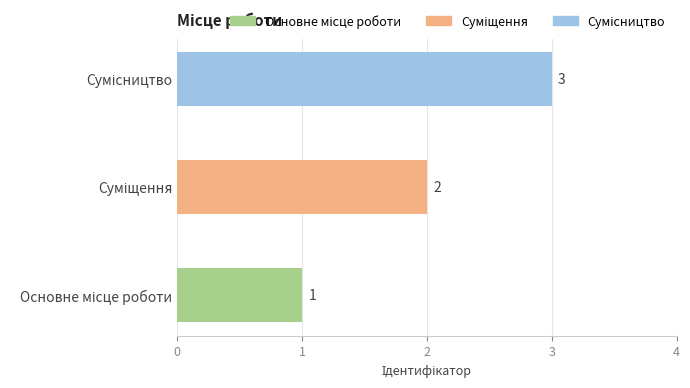

What is the maximum value shown in the chart?

3